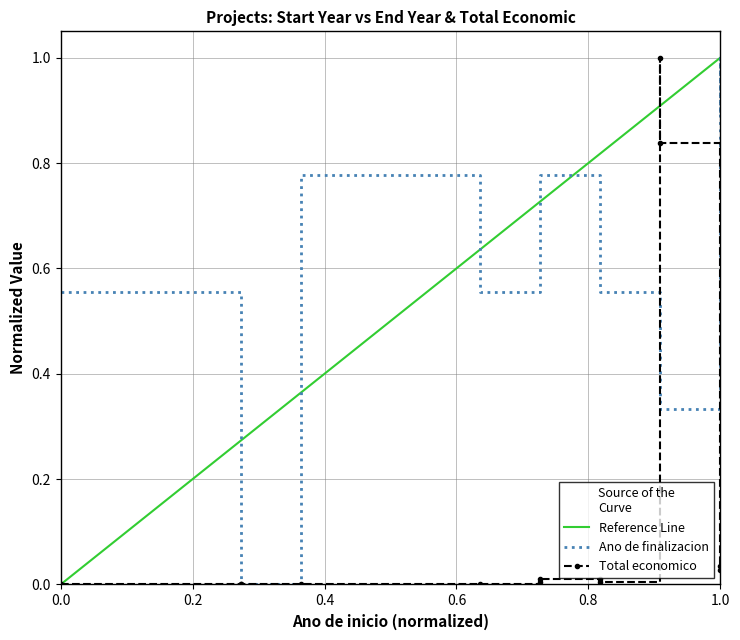

How many interior local valleys does the Total economico series have?

1